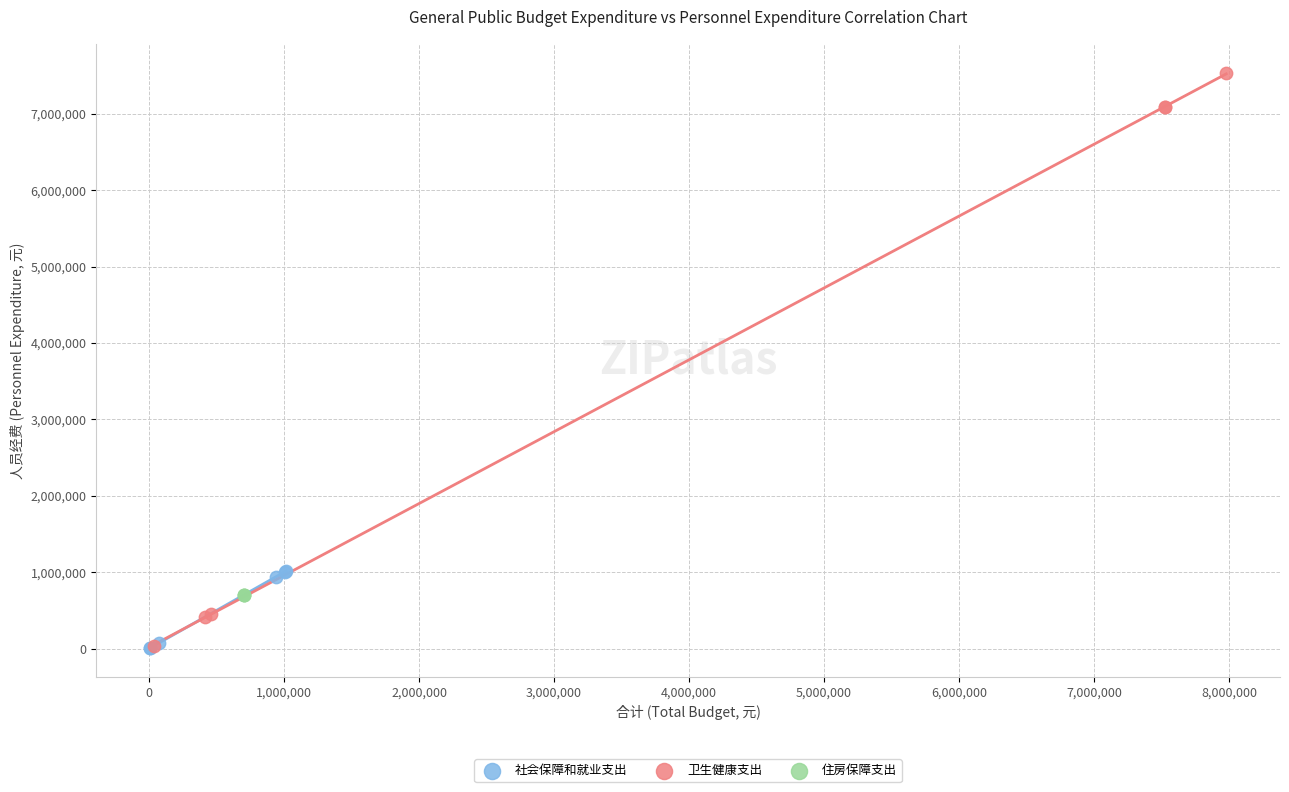

Which series contains the highest Y value?

卫生健康支出